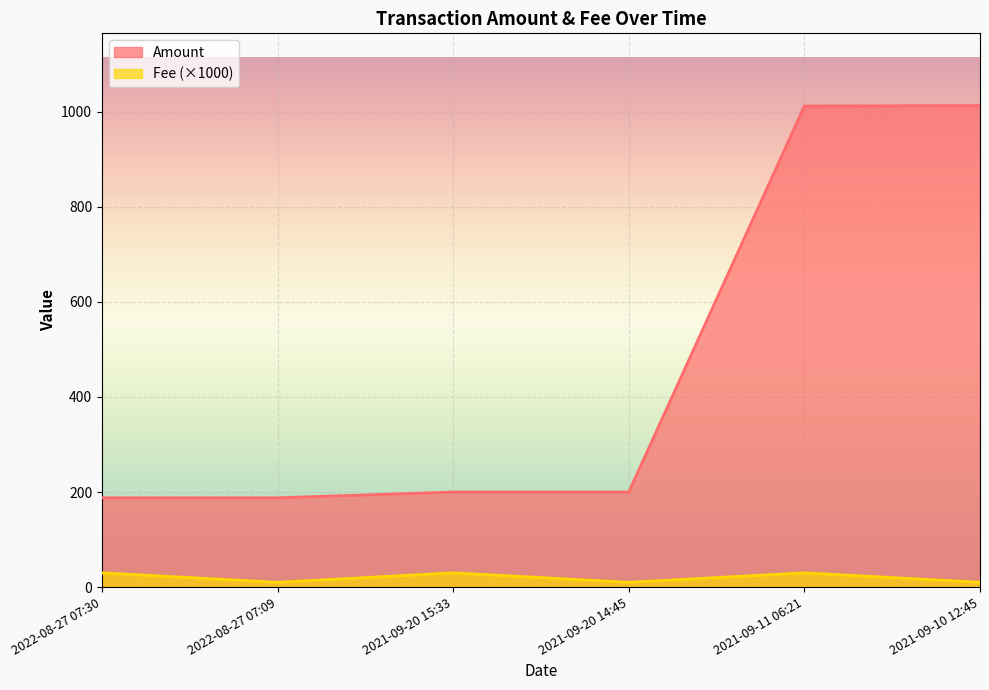

Which series has the widest spread of values?

Amount